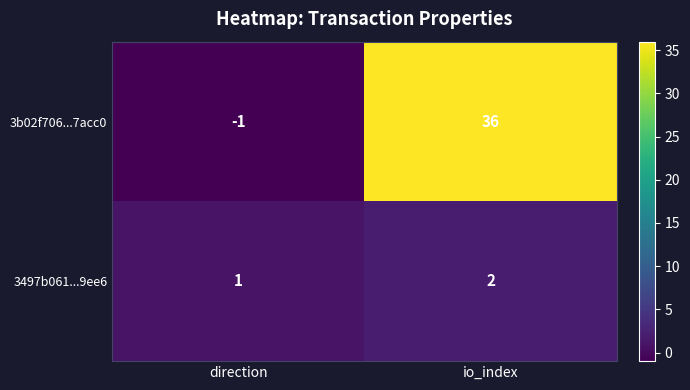

At which label is 3b02f706...7acc0 closest to 17?

direction